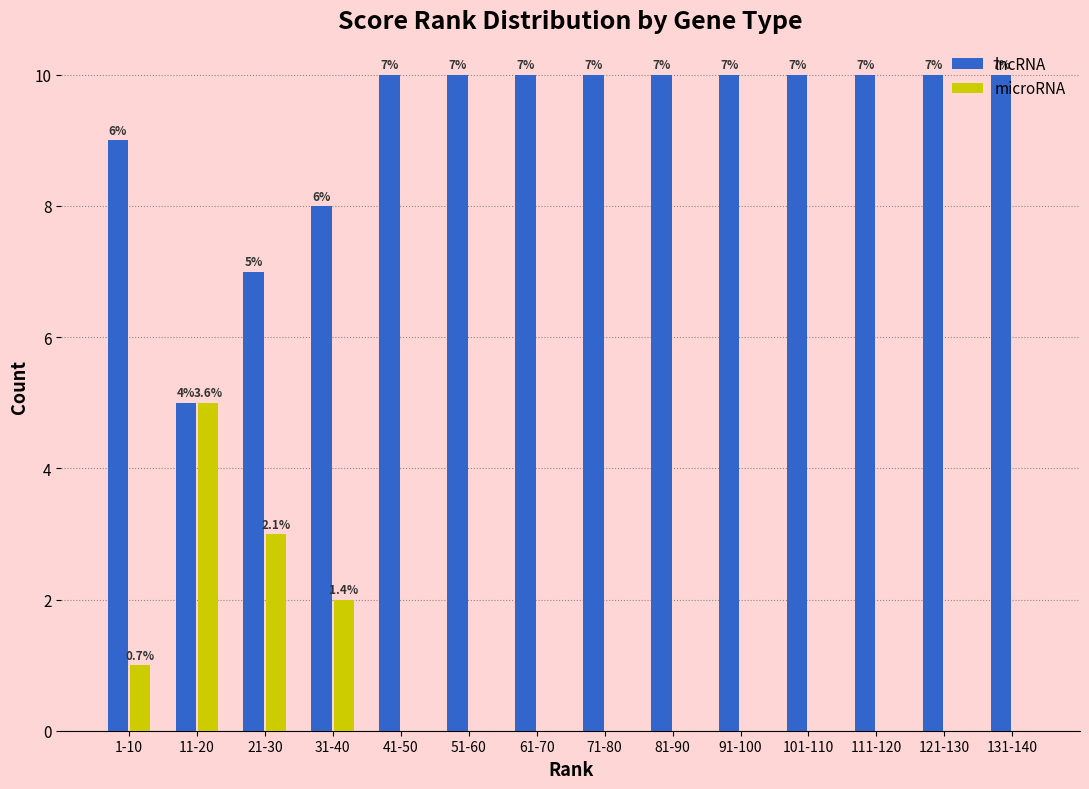

What is the total value across all series at 31-40?

10